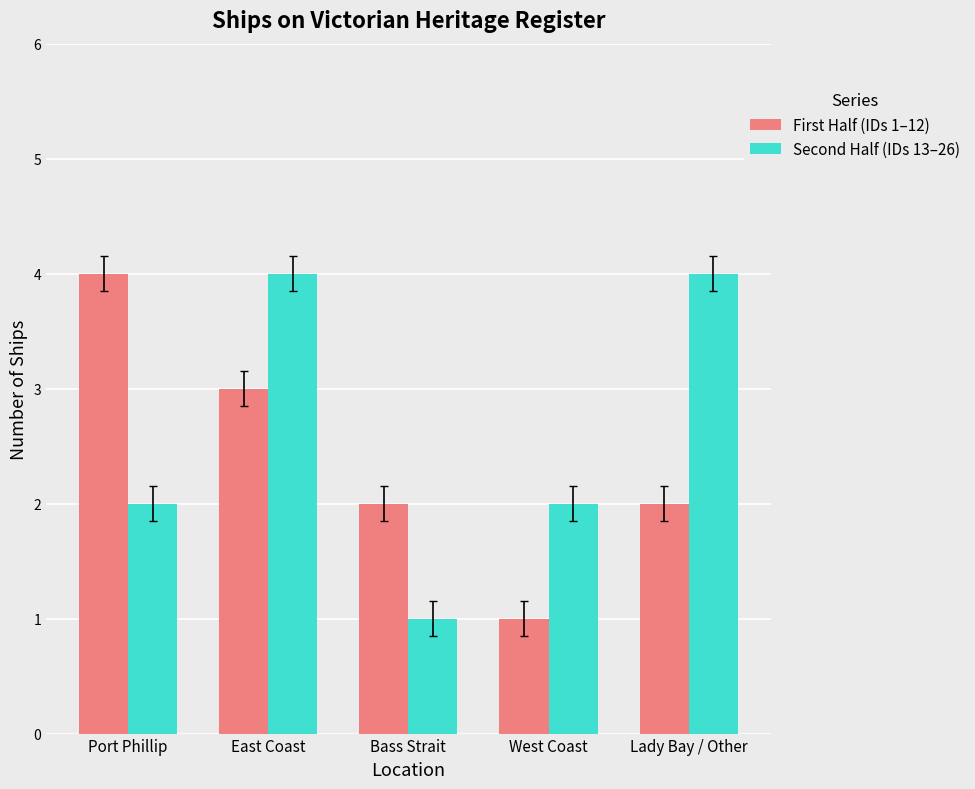

Which category has the lowest value in the First Half (IDs 1–12) series?

West Coast